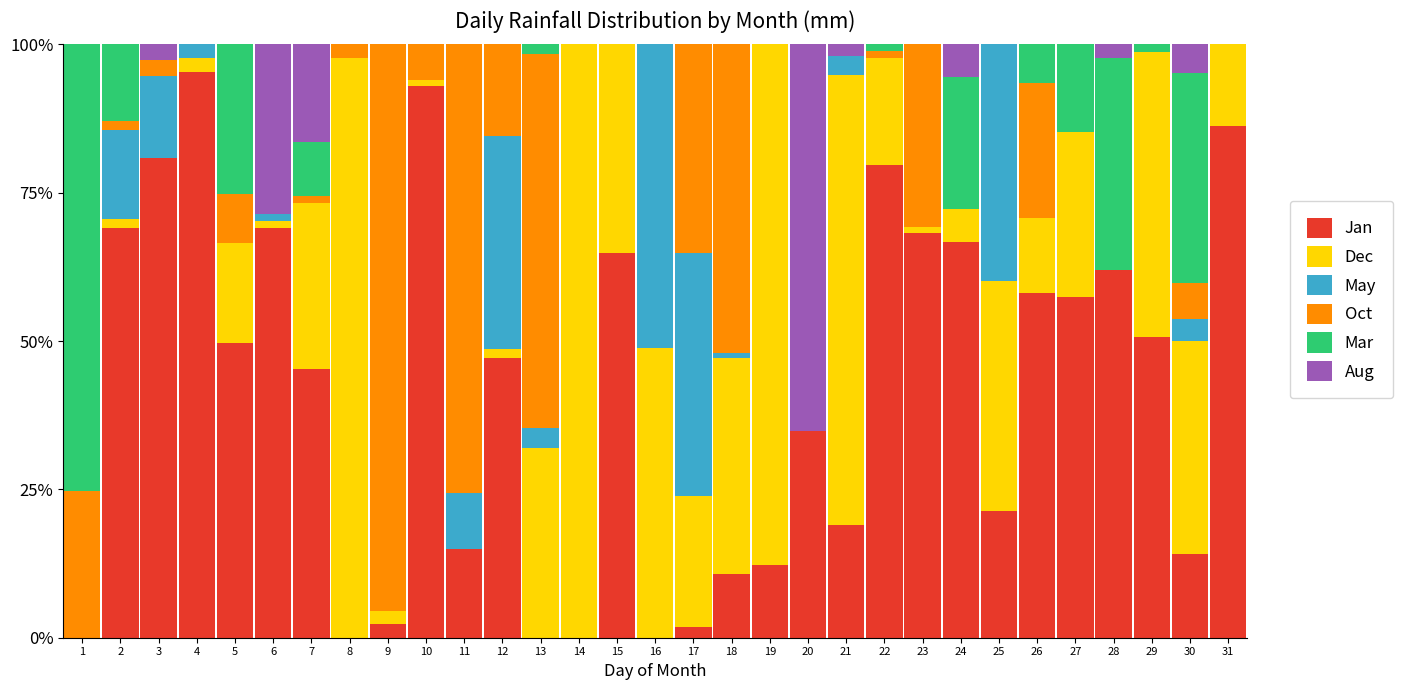

True or false: Jan has a value of 45.3 at 7.

True